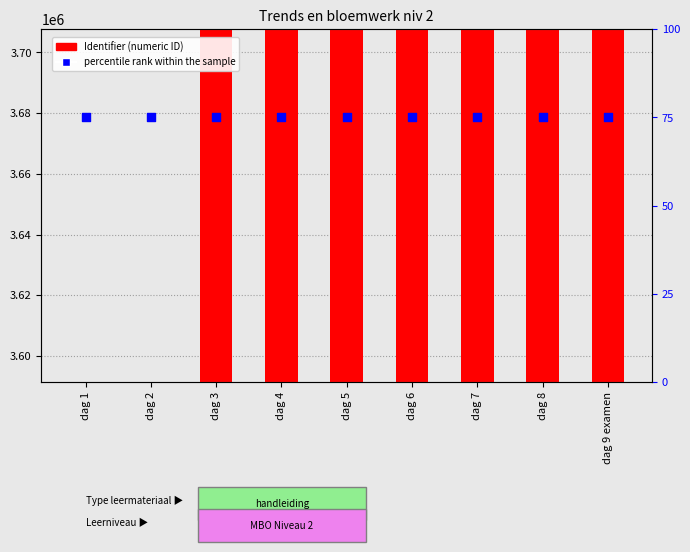

What are all the series names shown in the legend?

Identifier (numeric ID), percentile rank within the sample